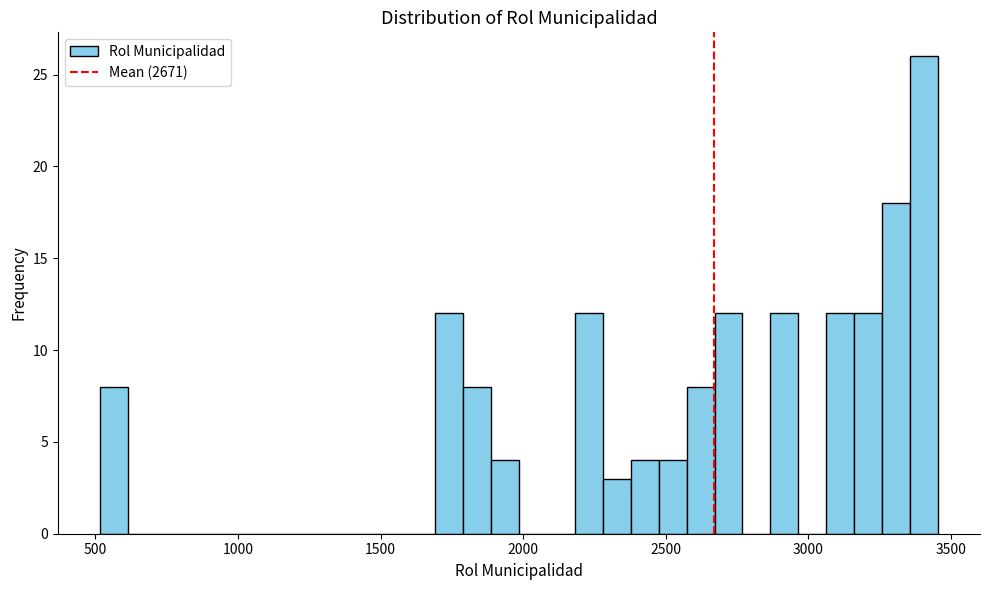

Read against the x-axis, roughly where is the centre of the tallest bar?

3400